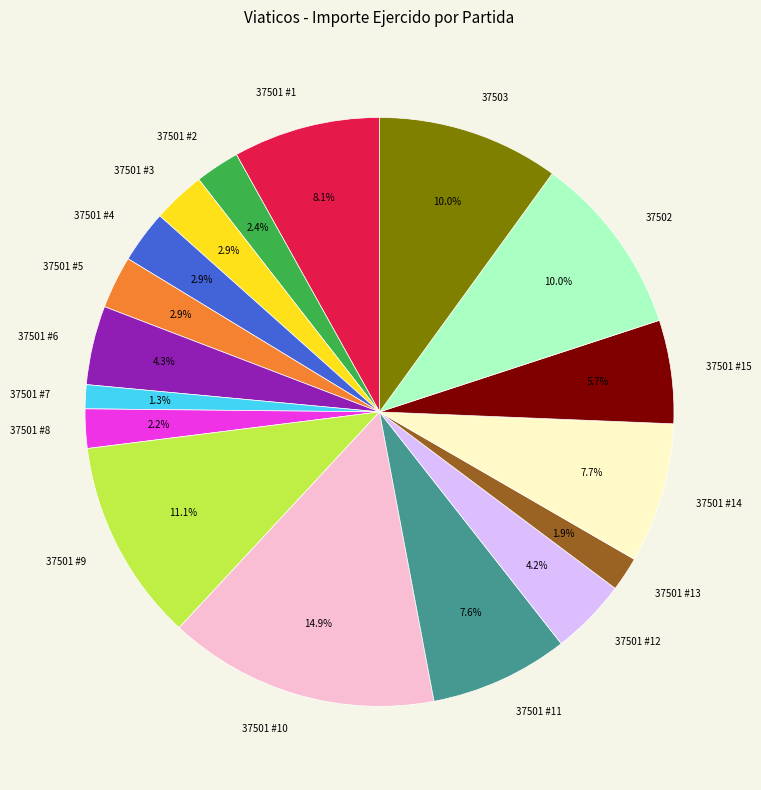

To the nearest percent, what portion does 37501 #9 represent?

11%